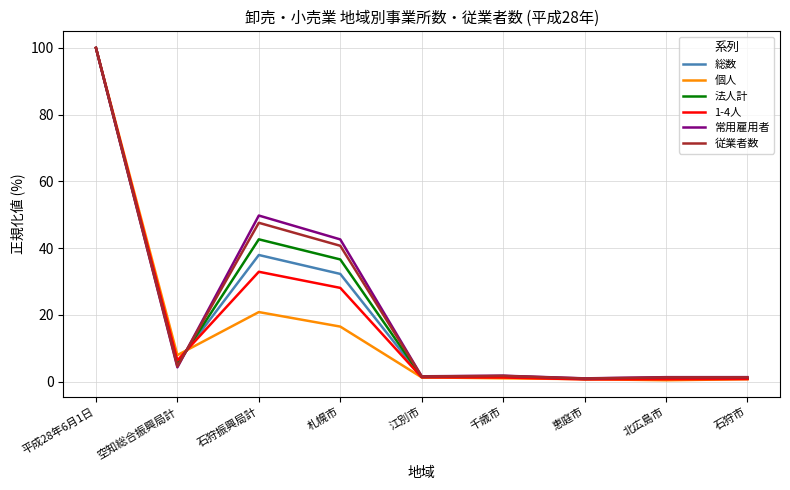

At how many categories does at least one series exceed 16?

3